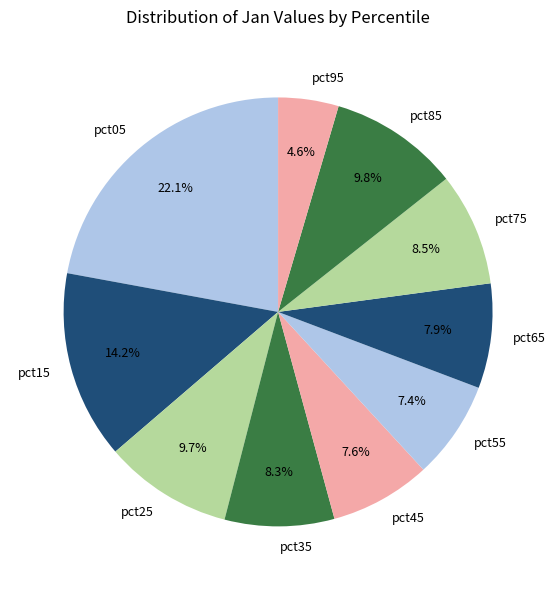

To the nearest percent, what is the difference between the pct25 and pct05 slice percentages?

12%